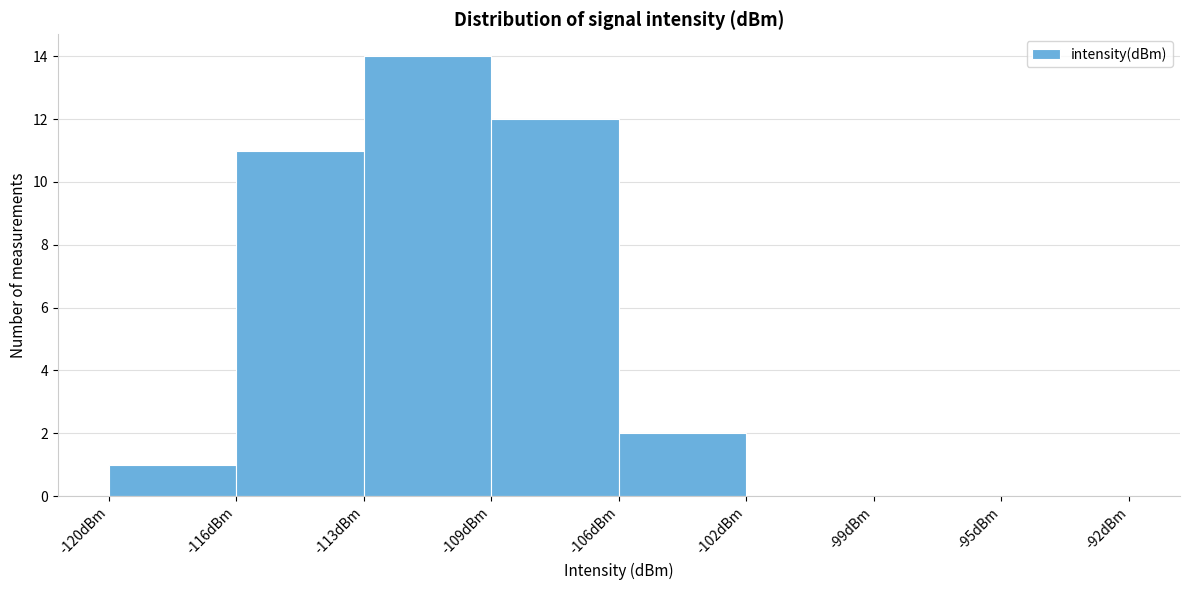

Reading left to right, what are all the values shown in this chart?

-120dBm=1	-116dBm=11	-113dBm=14	-109dBm=12	-106dBm=2	-102dBm=0	-99dBm=0	-95dBm=0